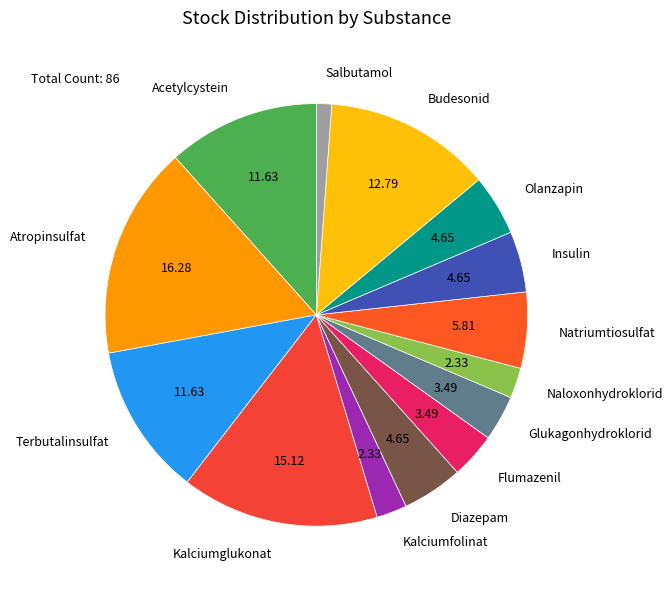

How many segments does this pie chart have?

14